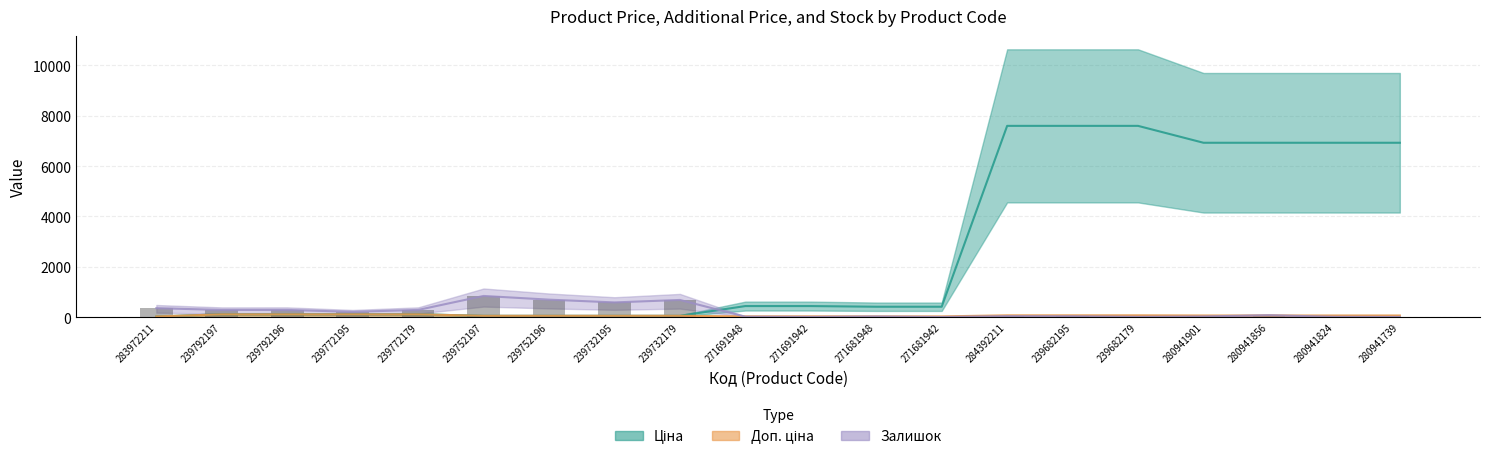

What position from the left is 280941824?

19